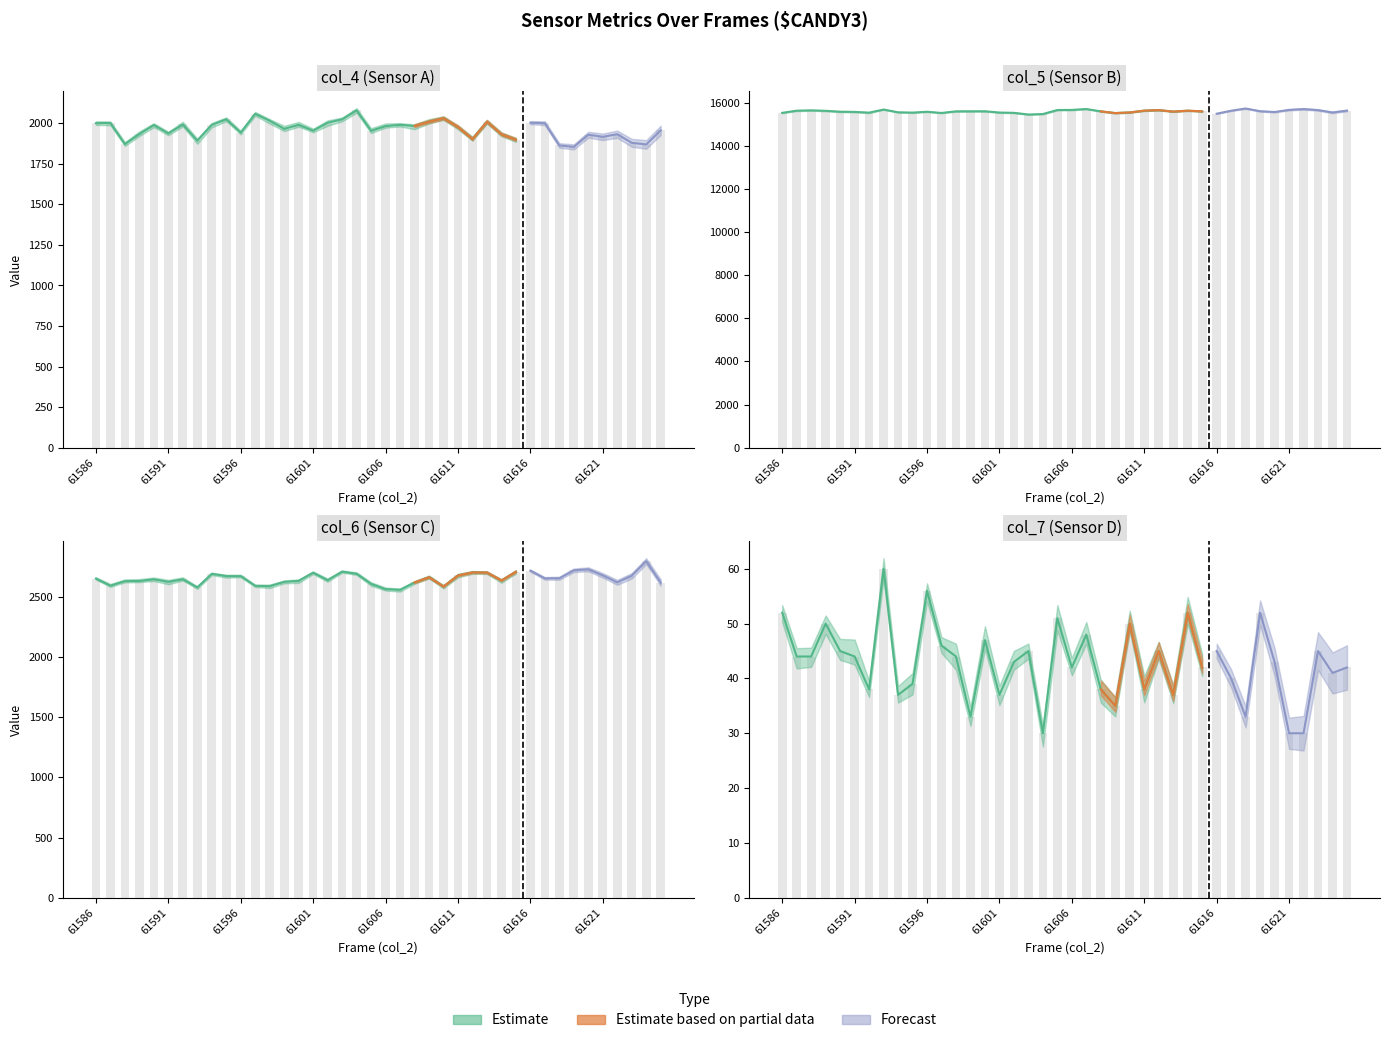

List the series in order of their peak value, highest first.

col_5, col_6, col_4, col_7